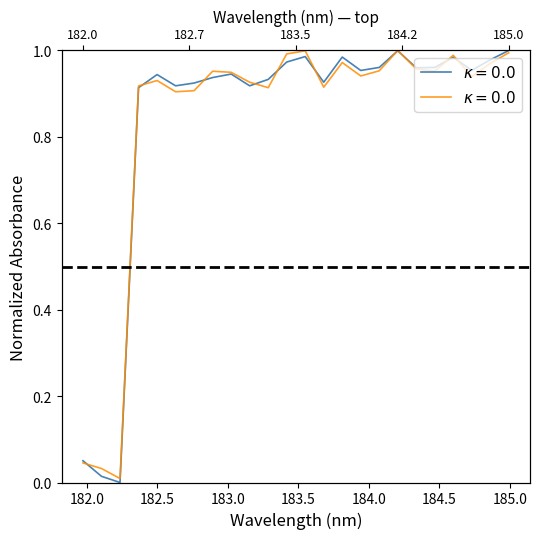

Is this an area chart (filled region under the line)?

No